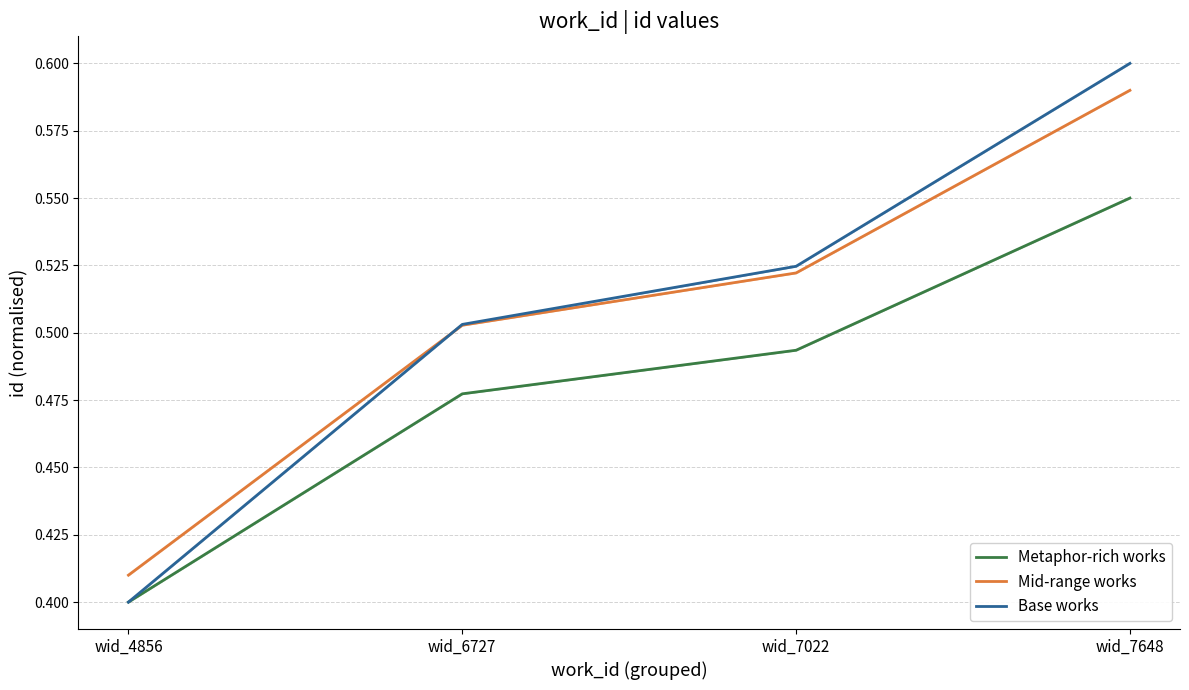

Read the Base works value at wid_7022.

0.5